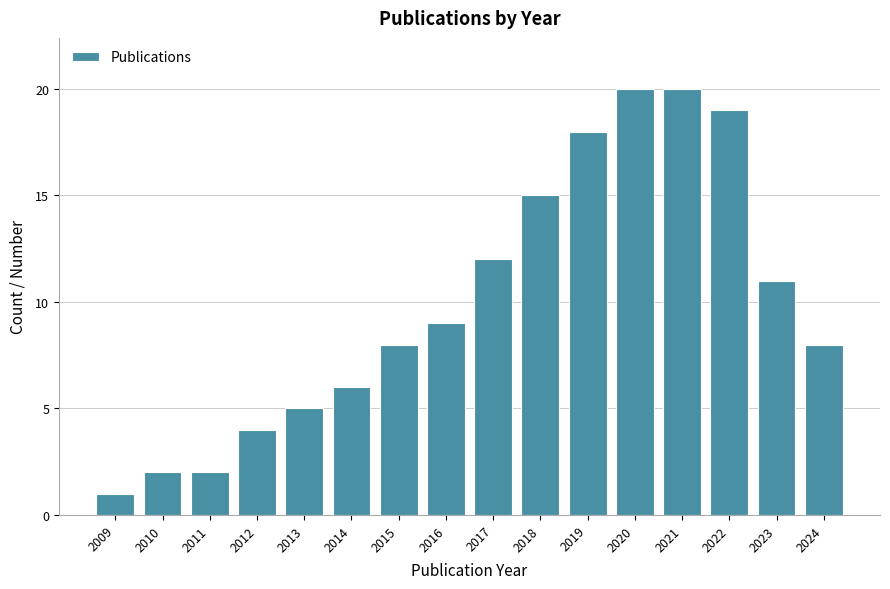

Reading left to right, what are all the values shown in this chart?

2009=1	2010=2	2011=2	2012=4	2013=5	2014=6	2015=8	2016=9	2017=12	2018=15	2019=18	2020=20	2021=20	2022=19	2023=11	2024=8